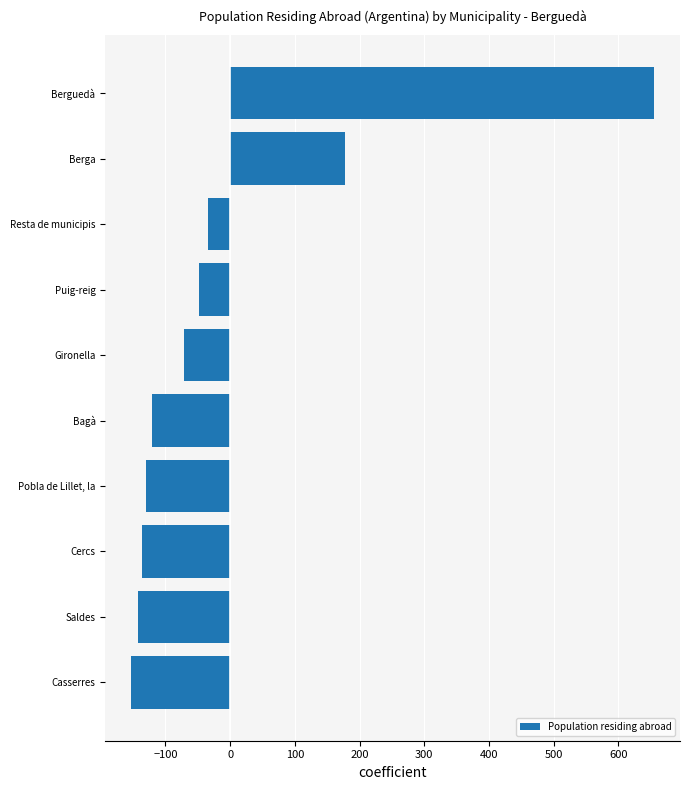

Does the chart contain stacked bars?

No